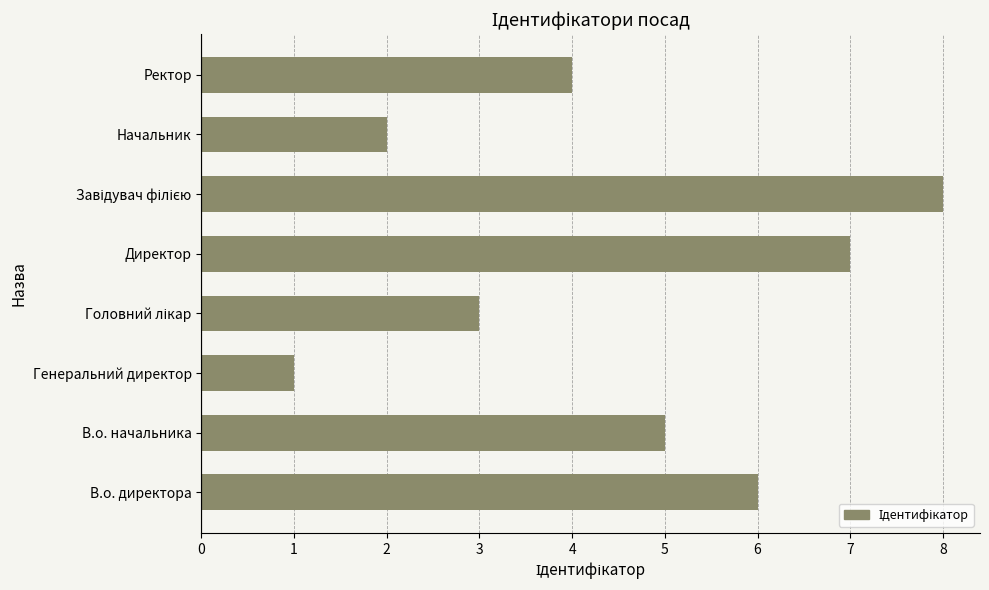

Which category has the lowest value across all series?

Генеральний директор